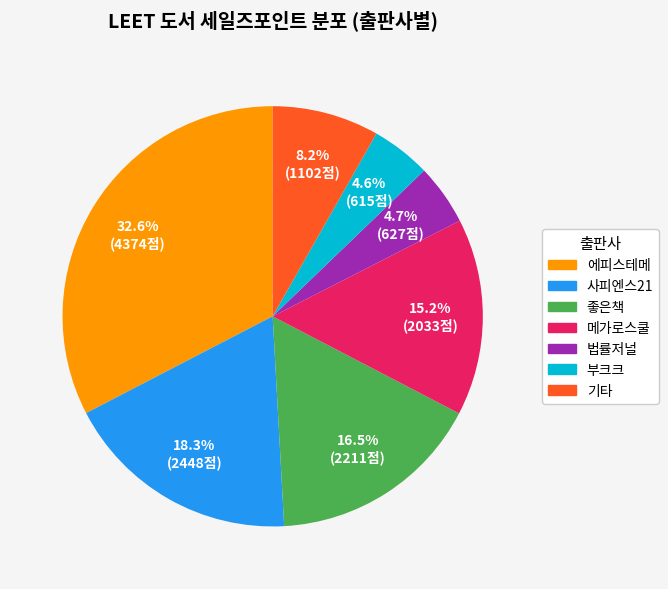

Does any single category account for the majority?

No